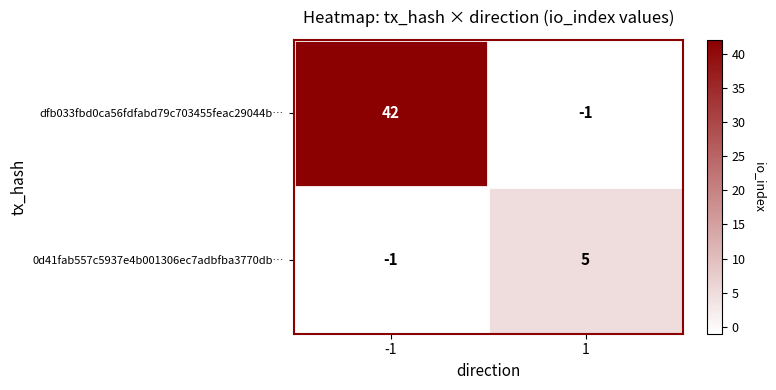

List the series in order of their peak value, highest first.

dfb033fbd0ca56fdfabd79c703455feac29044b…, 0d41fab557c5937e4b001306ec7adbfba3770db…